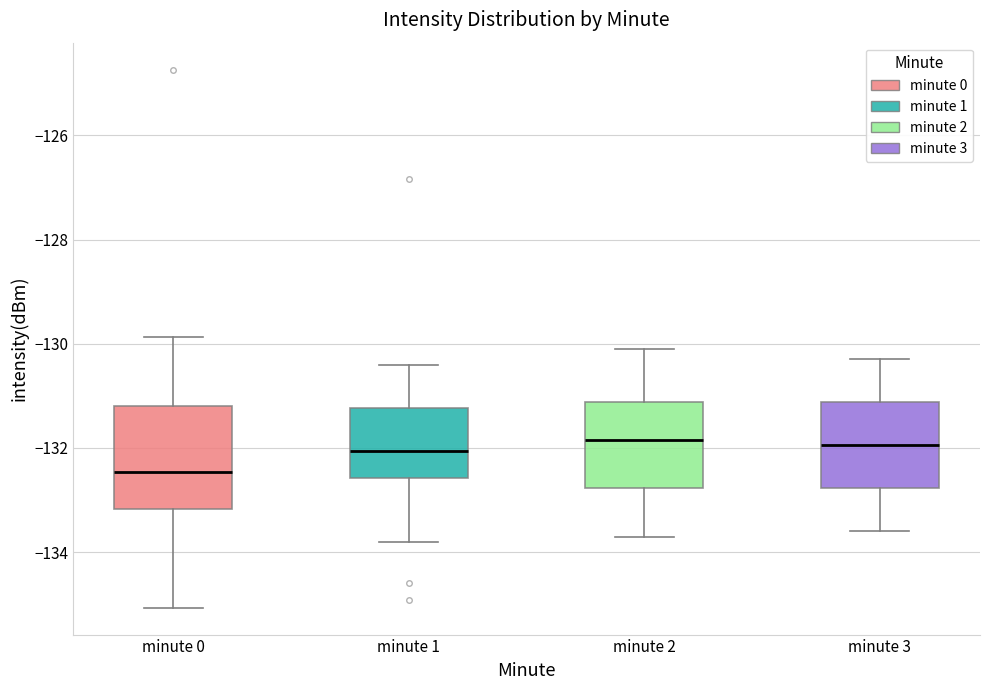

Reading left to right, transcribe this box plot: for each box, give where its median line is, the range the box spans, and where its two whiskers end, as read against the y-axis. The values are not printed on the chart, so give them approximately, as read against the axis.

minute 0: median -132.4, box -133.2 to -131.2, whiskers -135.0 to -129.8
minute 1: median -132.0, box -132.6 to -131.2, whiskers -133.8 to -130.4
minute 2: median -131.8, box -132.8 to -131.2, whiskers -133.6 to -130.0
minute 3: median -132.0, box -132.8 to -131.2, whiskers -133.6 to -130.2